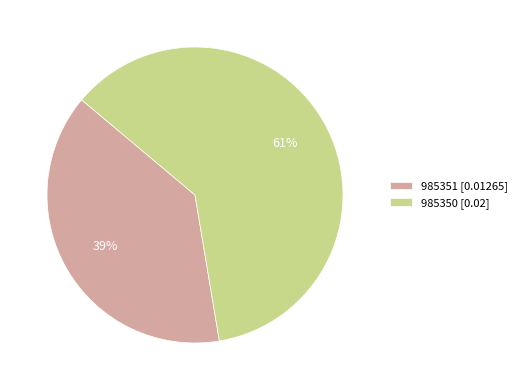

What is the smallest slice in the pie chart?

985351